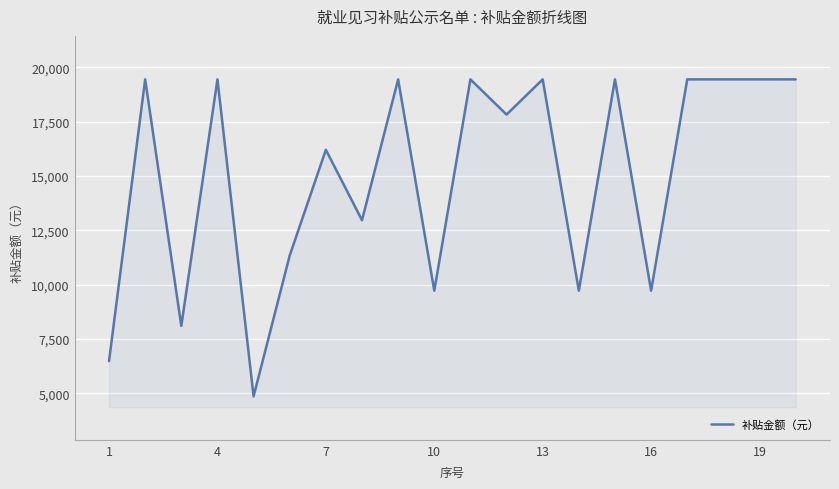

What is the greatest value displayed?

19440